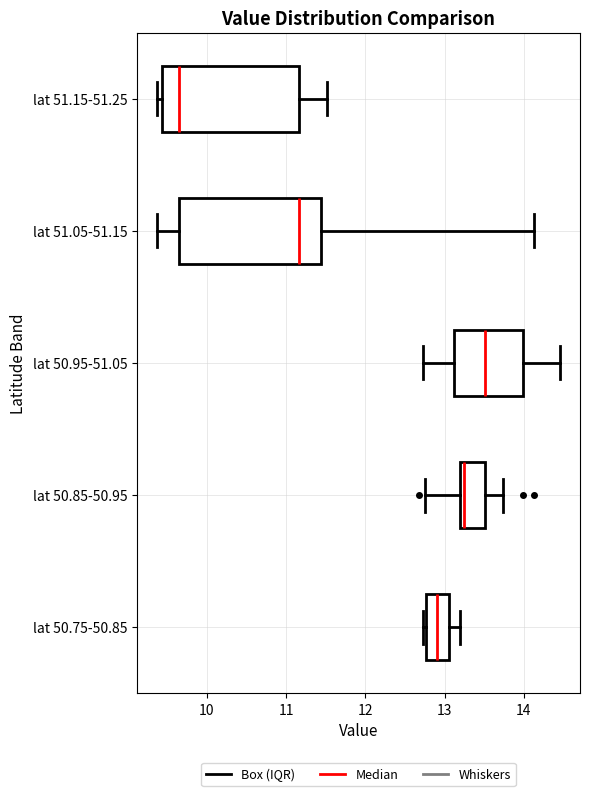

Which box has the furthest to the right median line?

lat 50.95-51.05